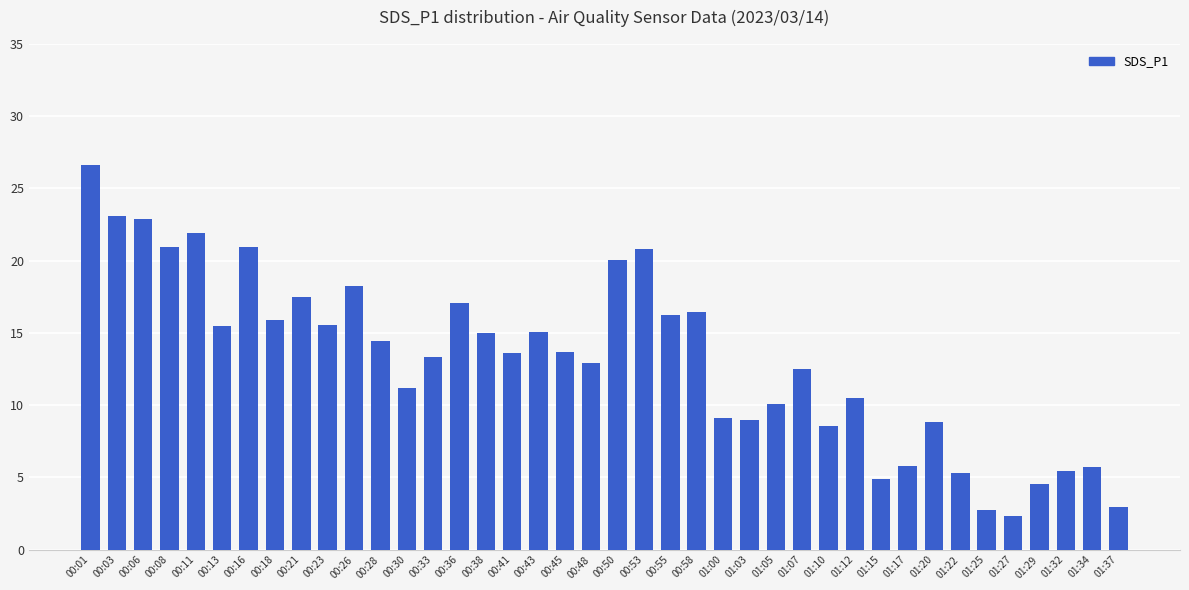

Are the bars grouped side by side (vs. stacked)?

No